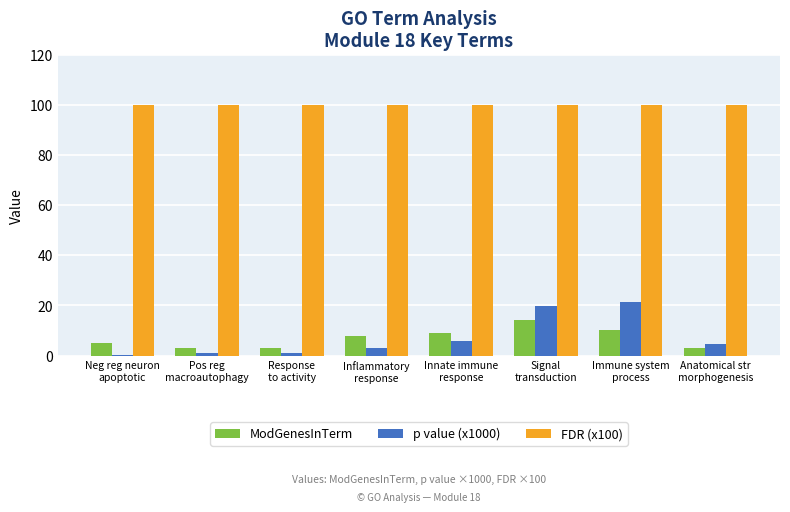

What is the maximum value shown in the chart?

100.0